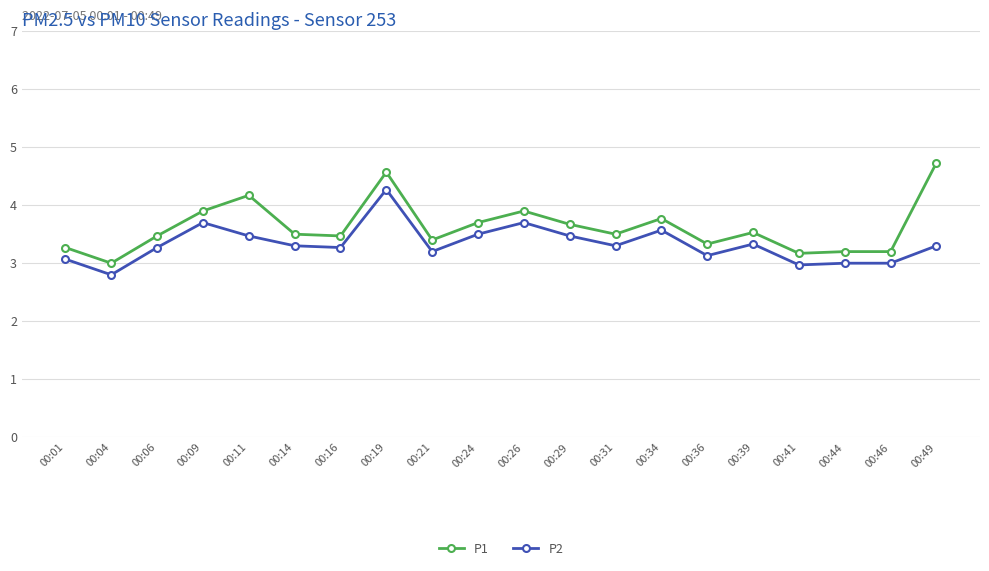

What is the difference between the P2 values at 00:04 and 00:11?

0.7